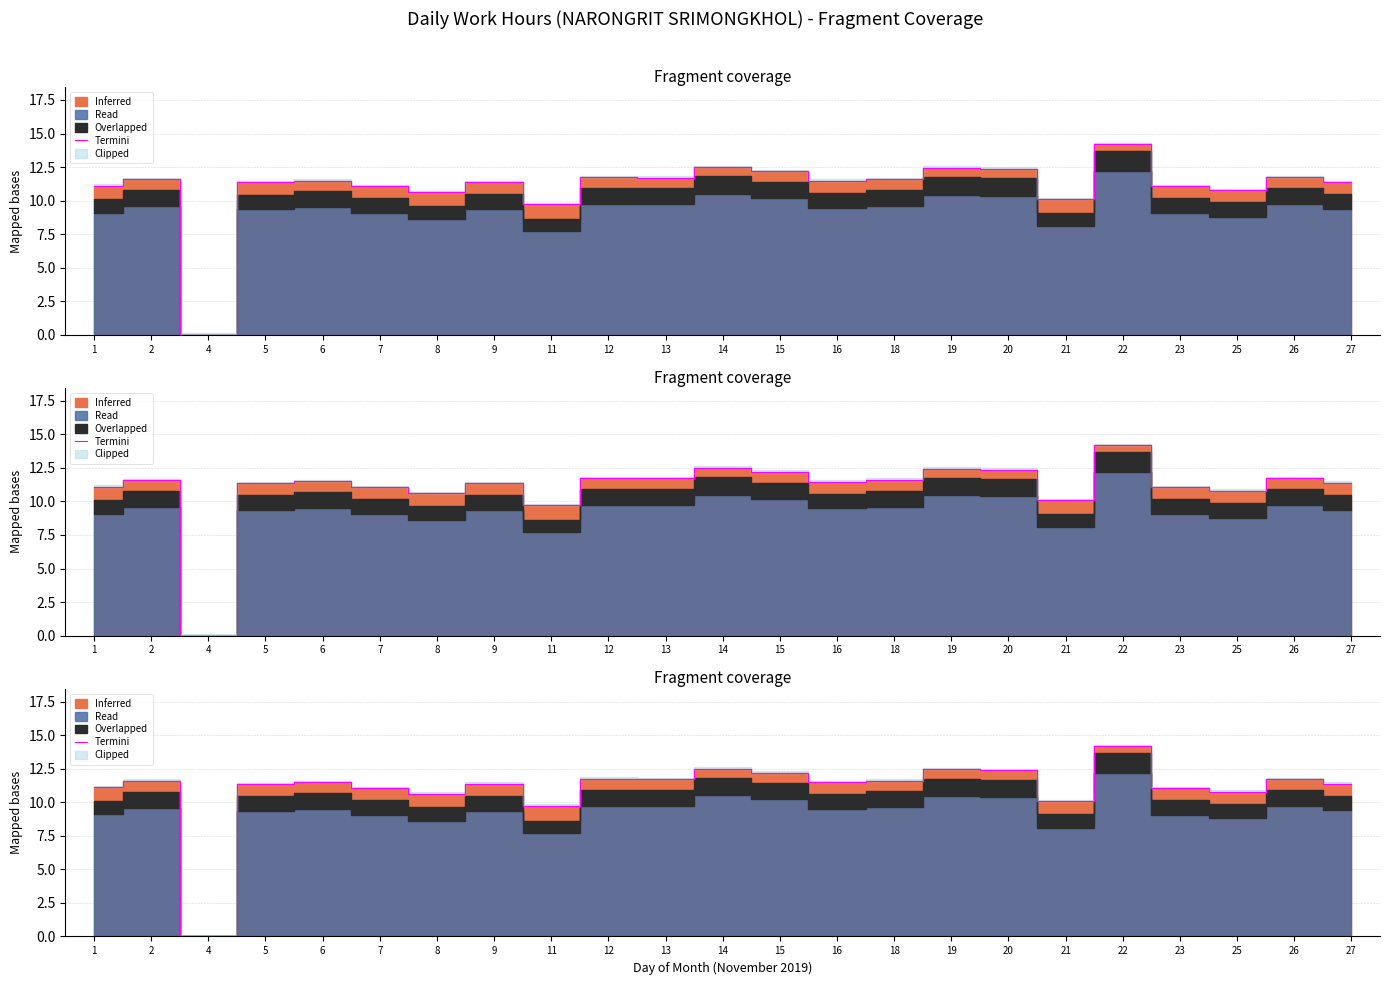

What is the sum of all values?

253.7